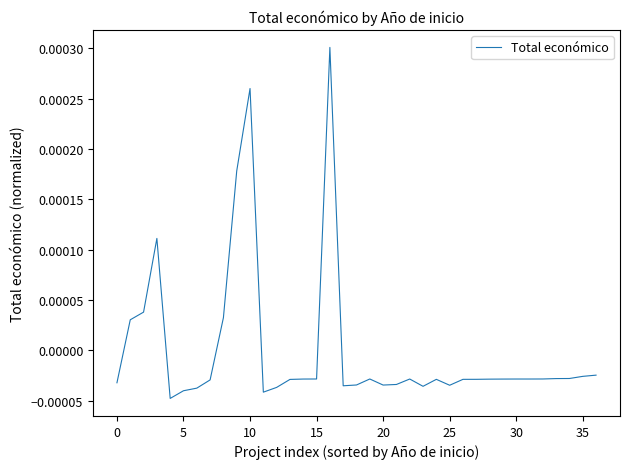

How many distinct data groups are displayed?

1